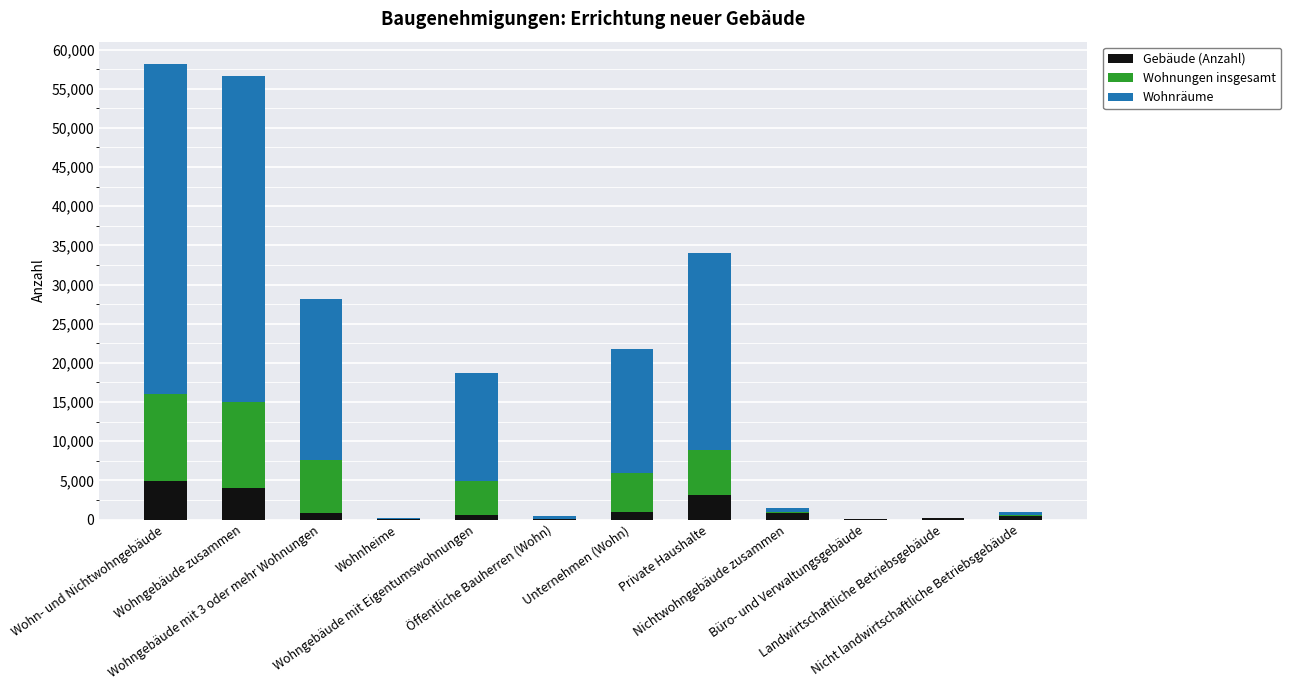

What is the highest value of the Gebäude (Anzahl) series?

4902